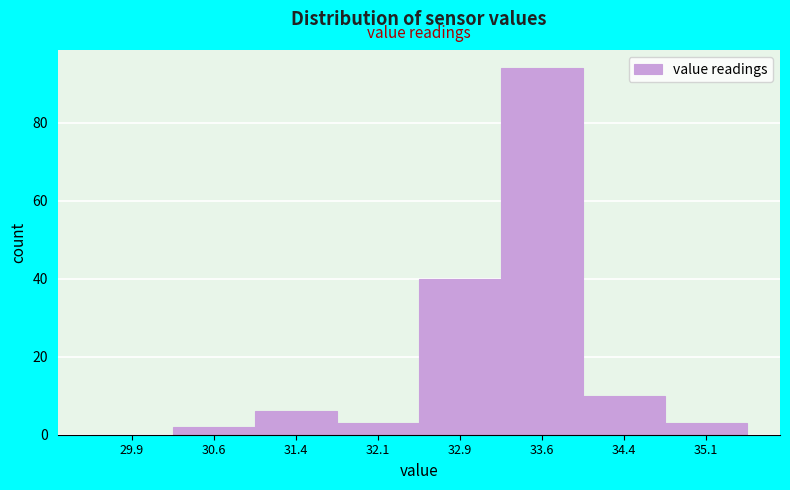

Reading left to right, transcribe this chart: for each bar, give the range it covers on the x-axis and its height. Neither the bar edges nor the heights are printed on the chart, so give them approximately, as read against the axes.

29.50 to 30.25: 0
30.25 to 31.00: 2
31.00 to 31.75: 6
31.75 to 32.50: 4
32.50 to 33.25: 40
33.25 to 34.00: 94
34.00 to 34.75: 10
34.75 to 35.50: 4